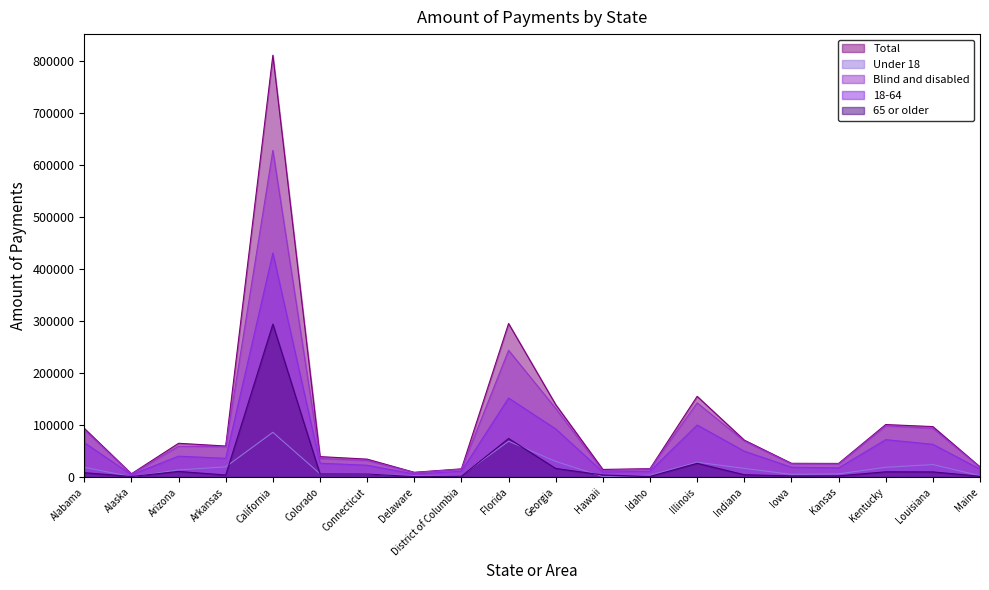

What is the maximum value shown in the chart?

811541